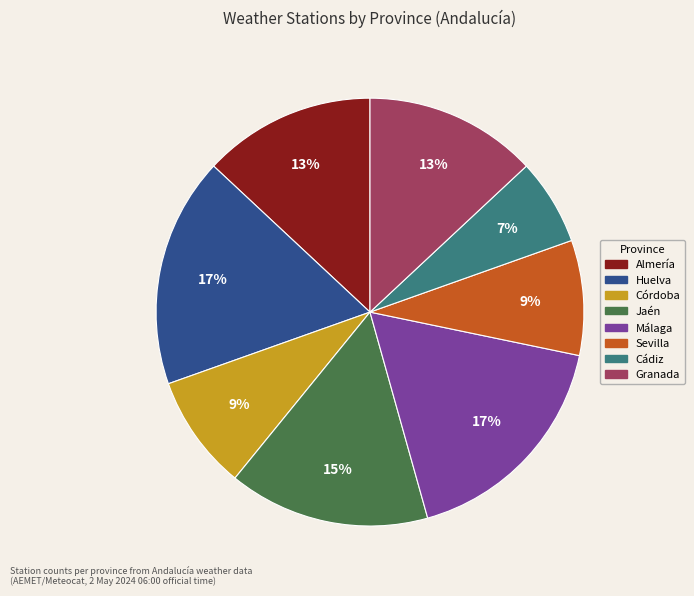

Which slice is the smallest?

Cádiz